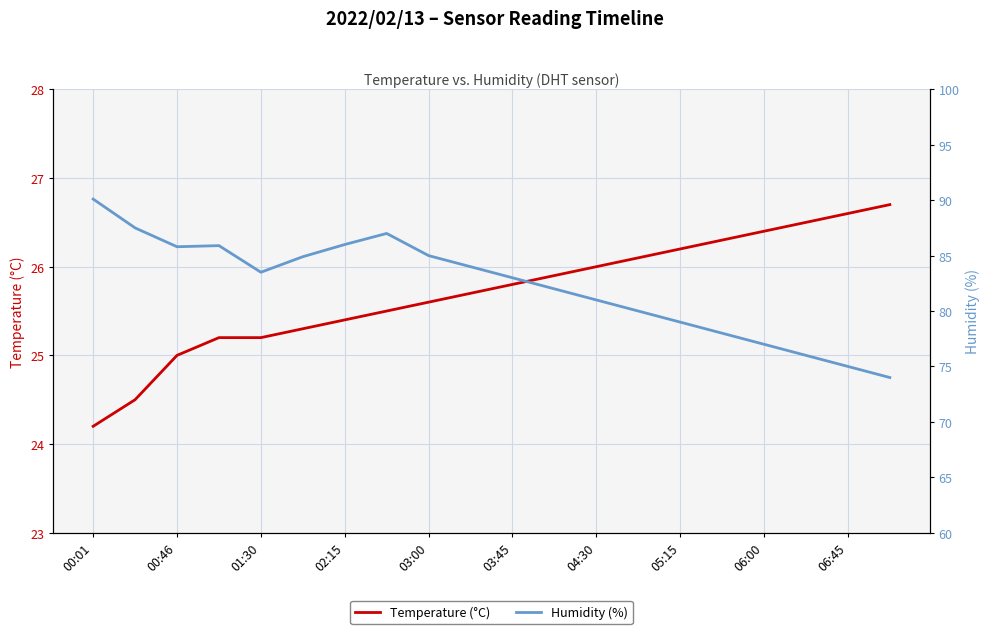

What is the lowest value of the Temperature (°C) series?

24.2